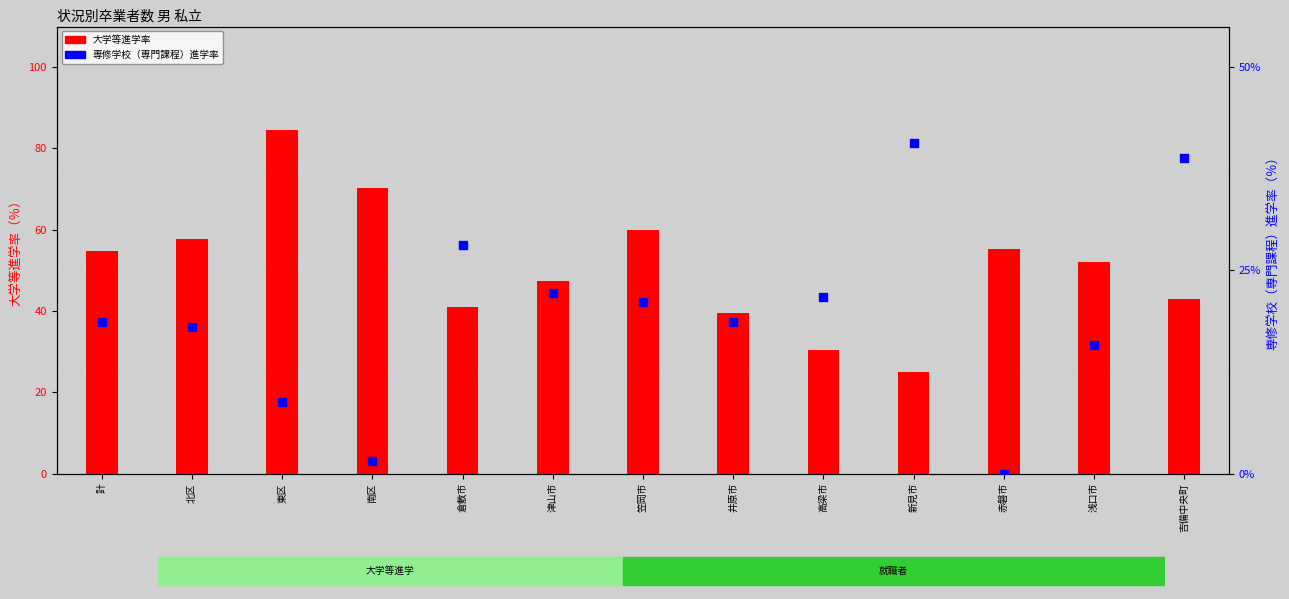

At which category is the sum across all series the highest?

東区